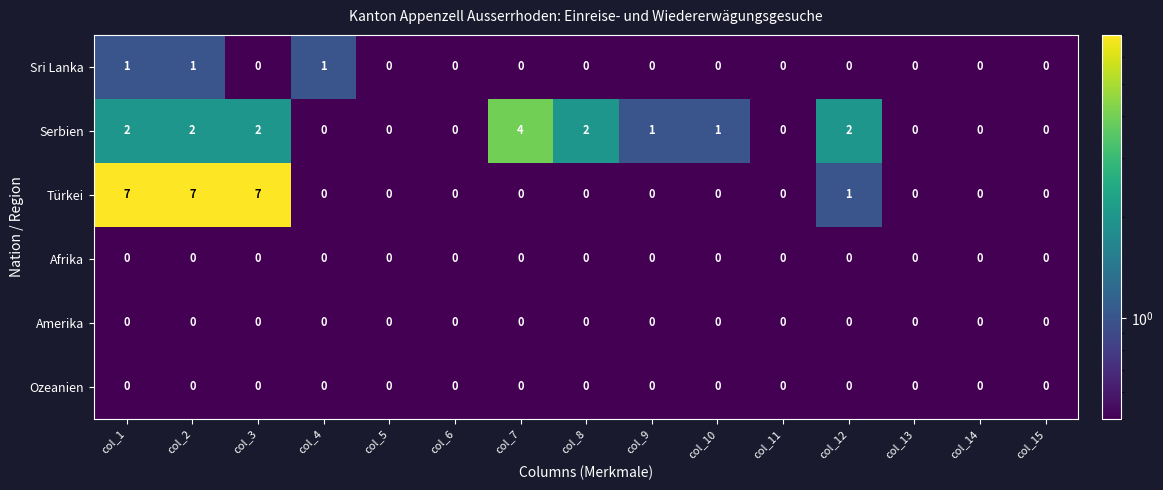

At how many categories does at least one series exceed 3?

4